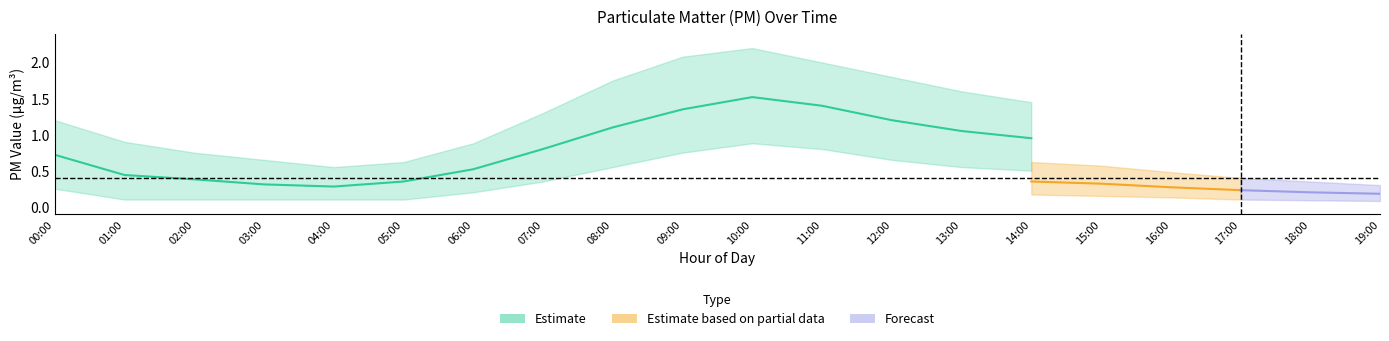

True or false: P1_upper and P2_upper cross at least once.

False